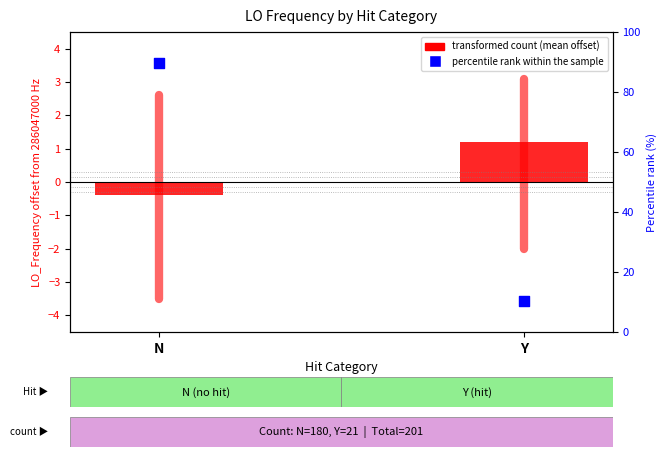

What are all the series names shown in the legend?

transformed count, percentile rank within the sample